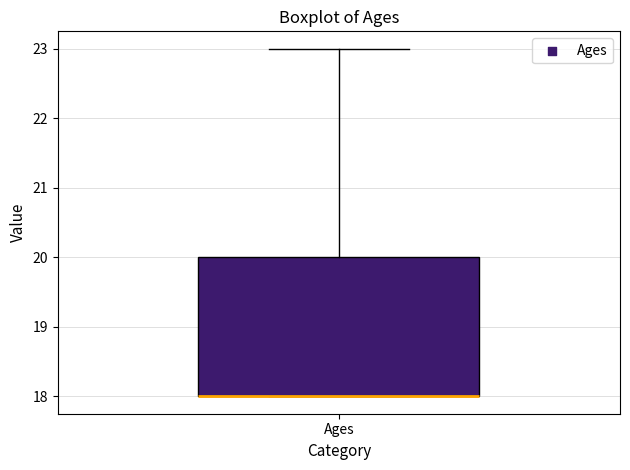

Transcribe this box plot: give where the median line is, the range the box spans, and where the two whiskers end, as read against the y-axis. The values are not printed on the chart, so give them approximately, as read against the axis.

median 18 (drawn on the box's lower edge), box 18 to 20, whiskers 18 to 23